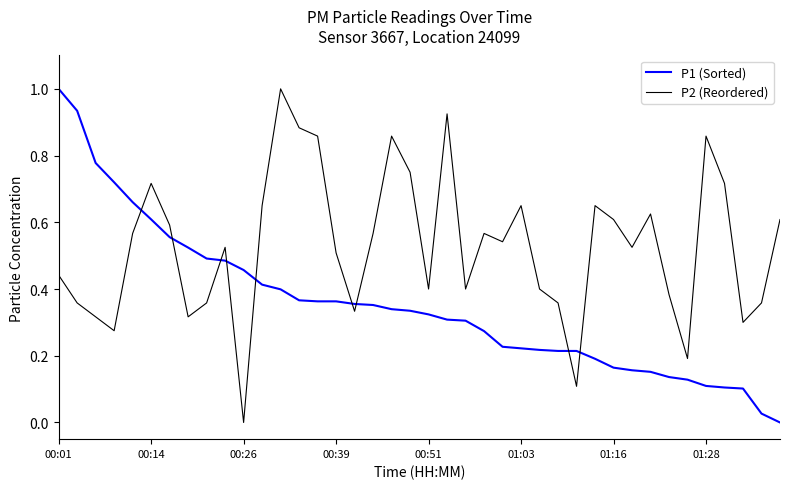

True or false: P1 (Sorted) and P2 (Reordered) intersect in this chart.

True